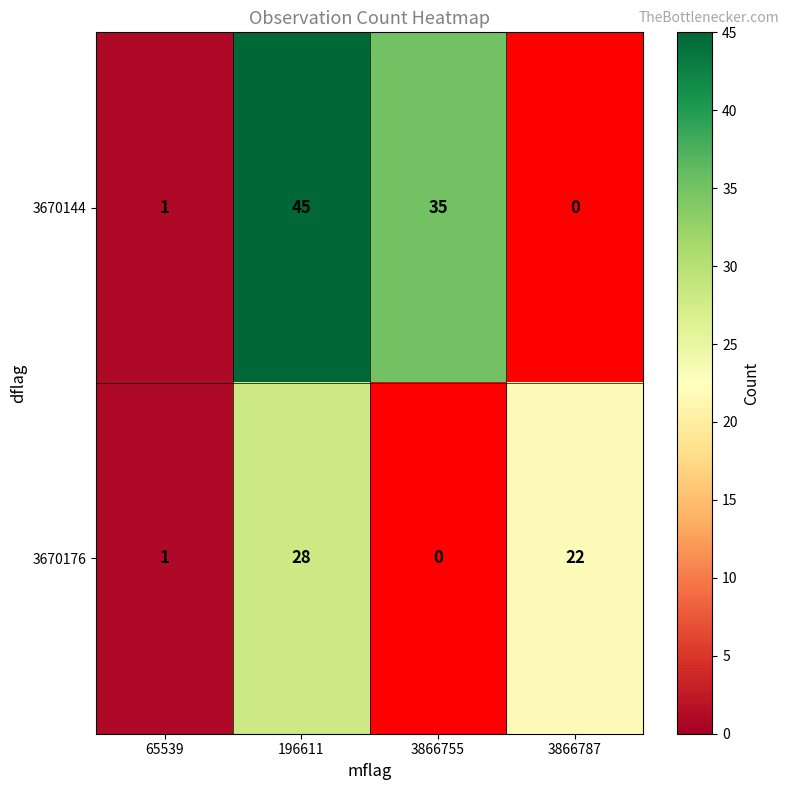

What is the sum of all 3670176 values?

51